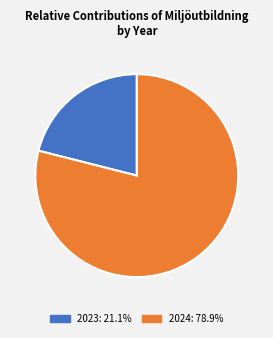

Between 2024 and 2023, which is larger?

2024